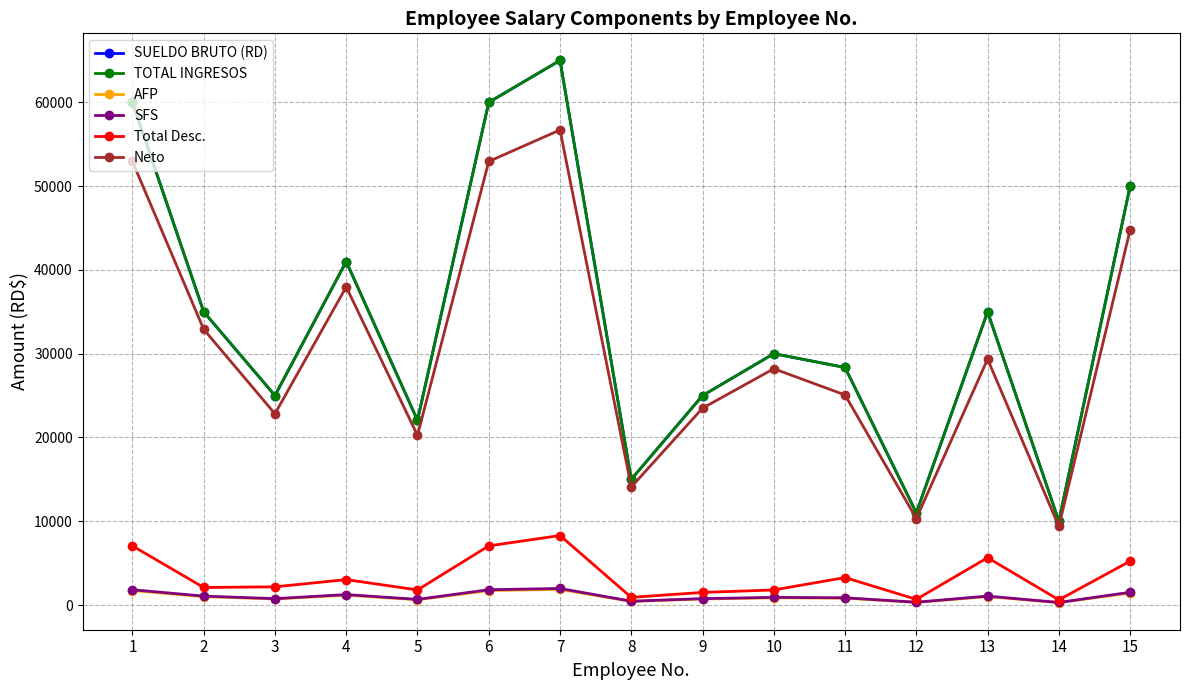

How many interior local valleys does the SFS series have?

5